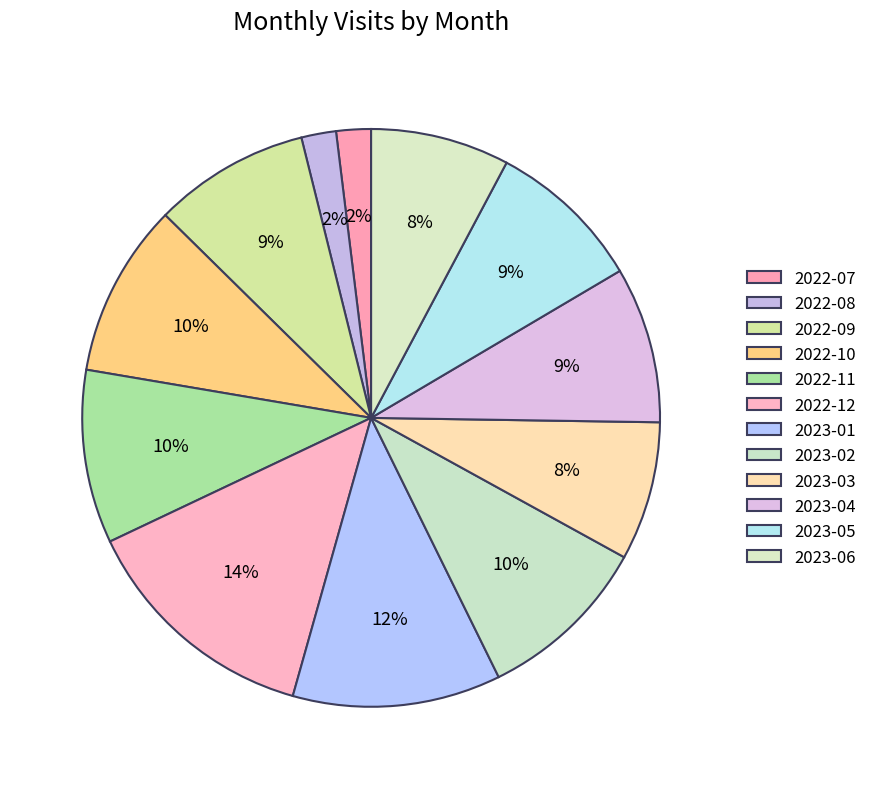

Which category has the smallest portion of the pie?

2022-07